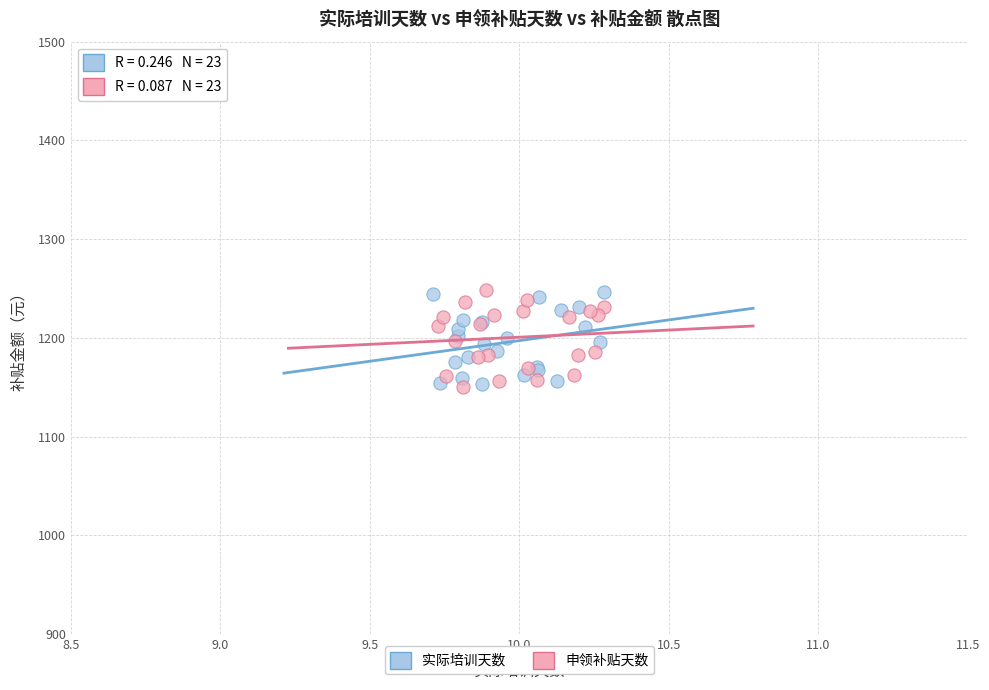

What are all the series names shown in the legend?

实际培训天数, 申领补贴天数